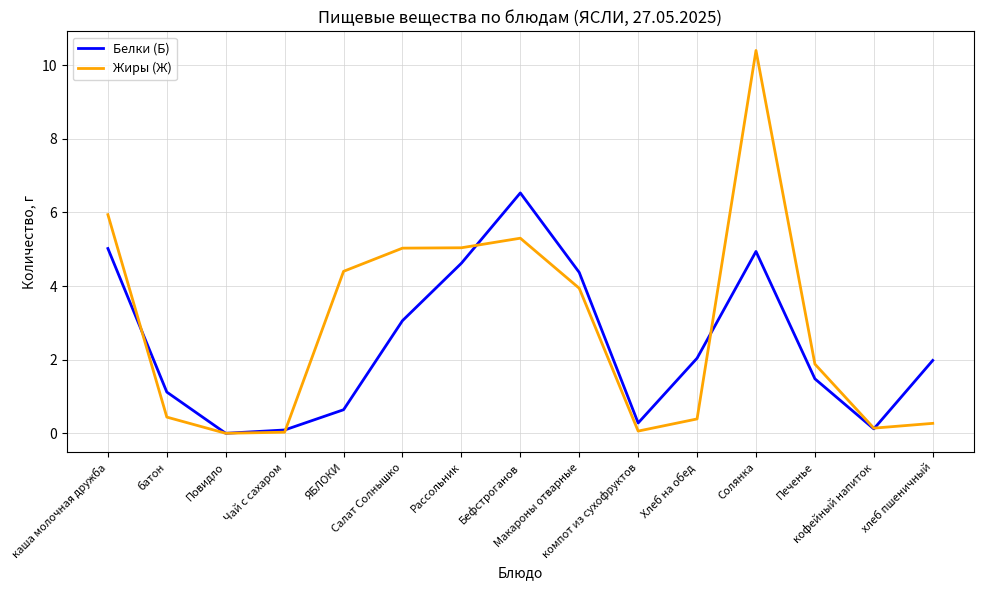

What are all the series names shown in the legend?

Белки (Б), Жиры (Ж)